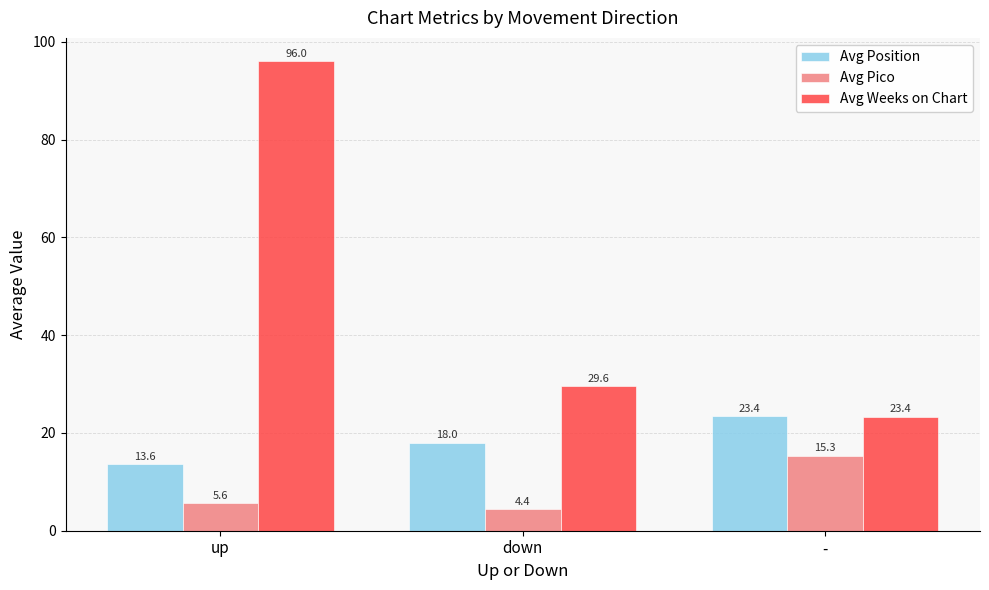

At which label does Avg Pico first exceed 5?

up